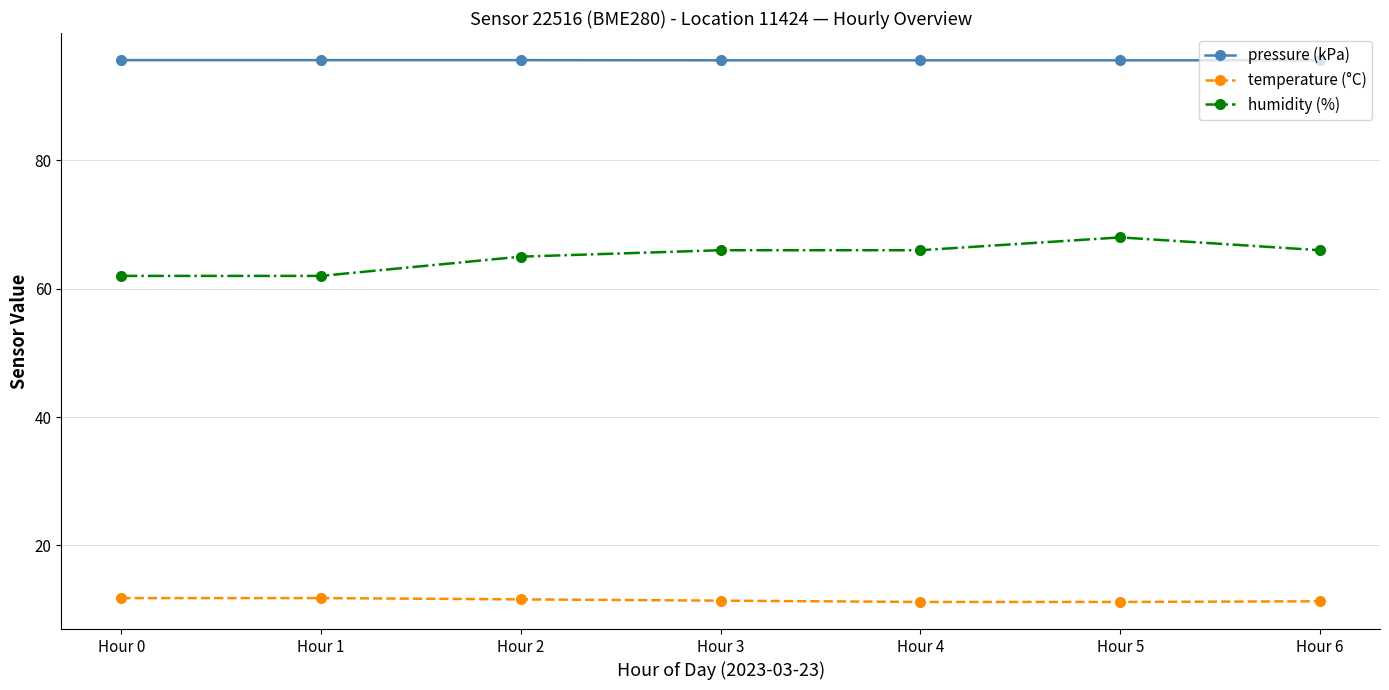

Between Hour 1 and Hour 3, which series saw the biggest shift?

humidity (%)